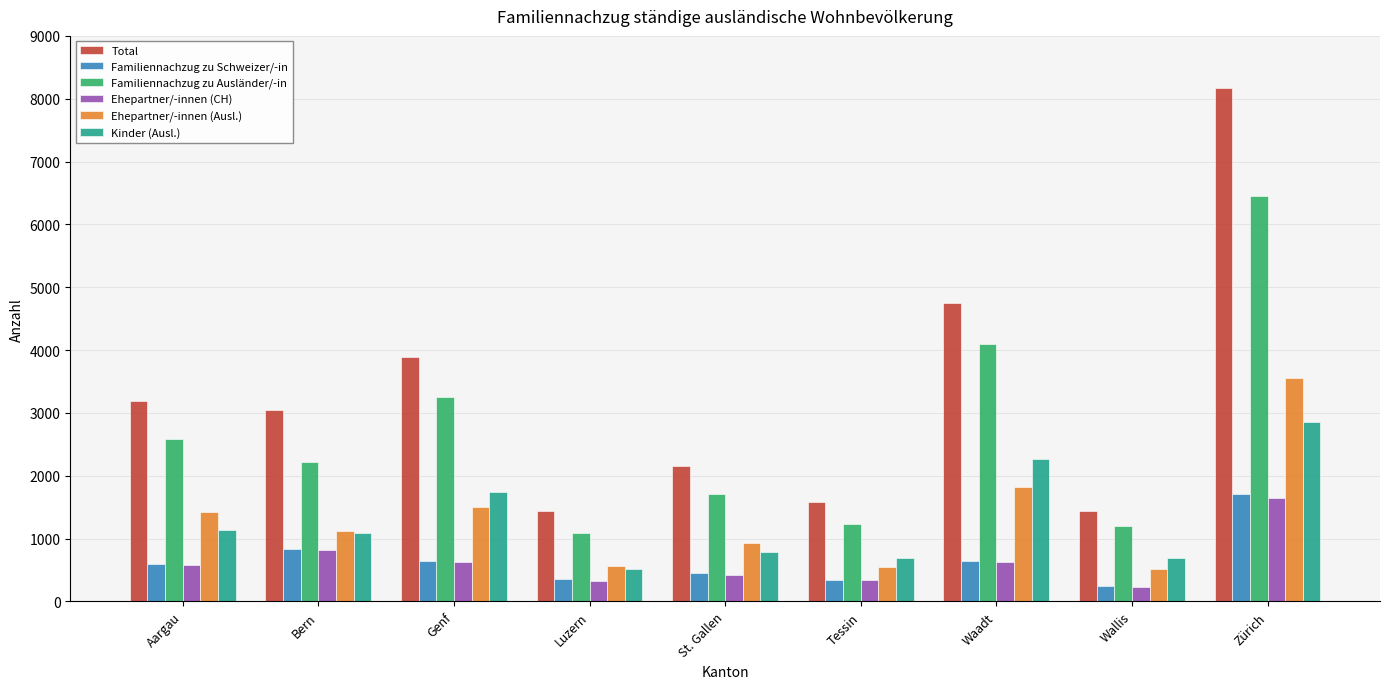

What is the difference between the second highest and second lowest values in the Familiennachzug zu Ausländer/-in series?

2897